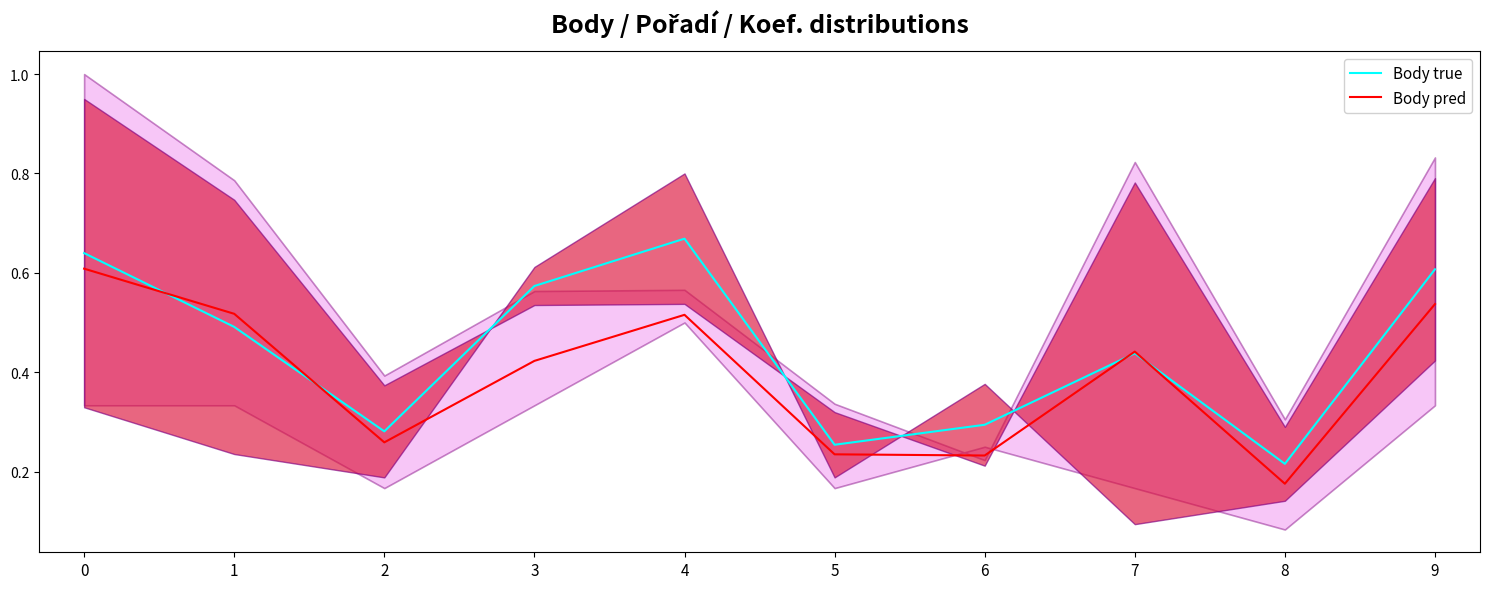

Is it true that Body true equals 1.1 at 9?

False